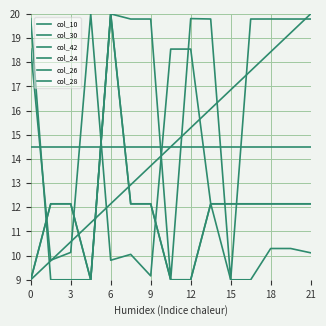

Is this an area chart (filled region under the line)?

No